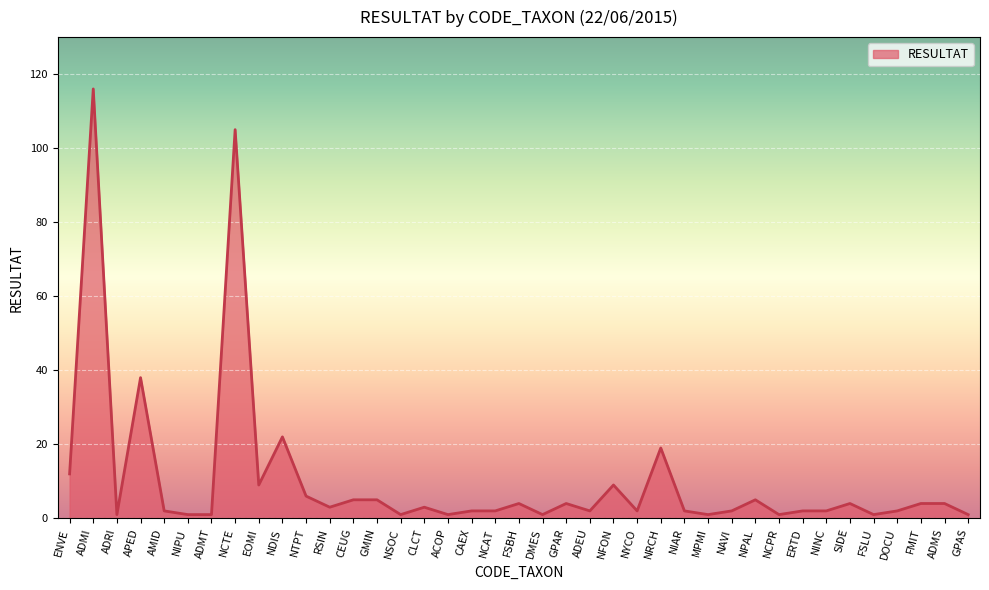

What is the difference between the maximum and minimum values?

115